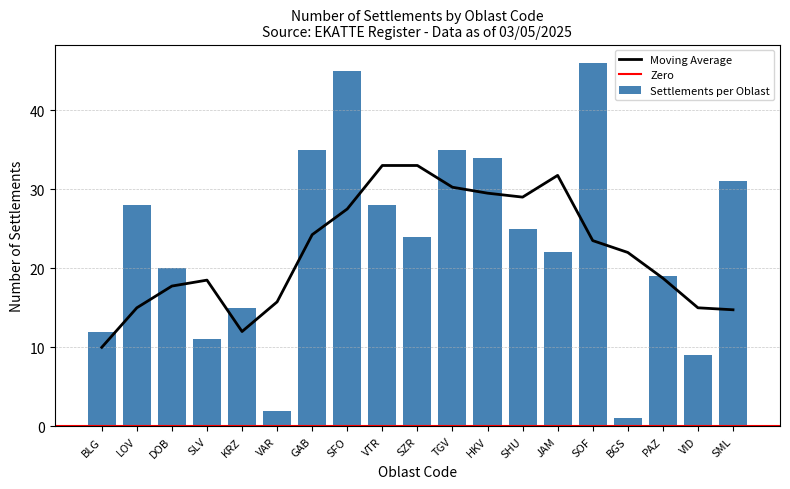

Which has a higher value, SLV or LOV?

LOV